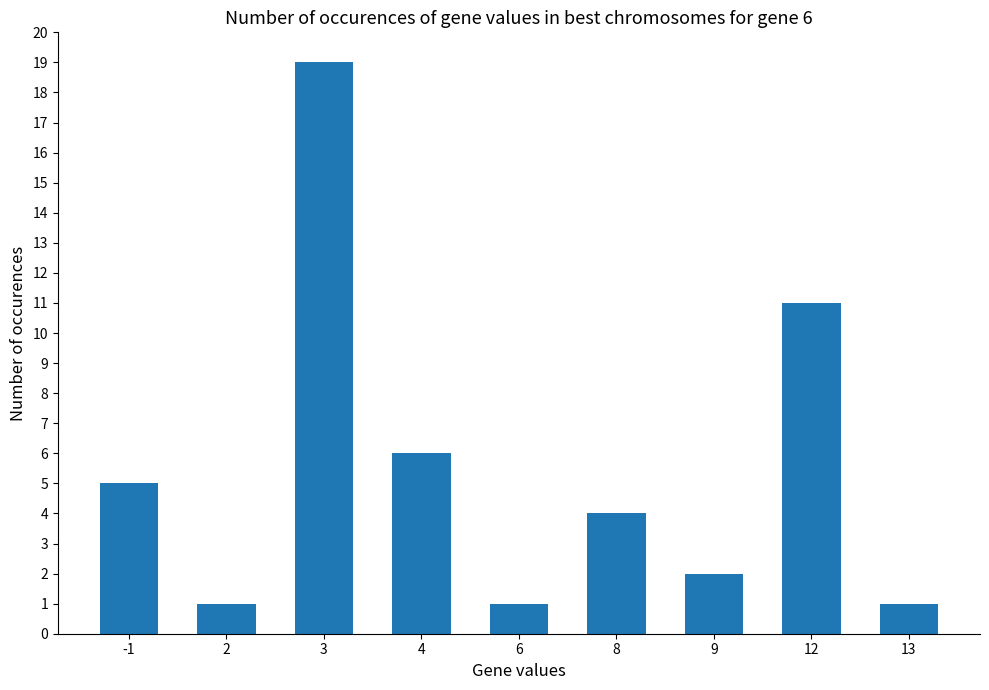

How many categories are shown in the chart?

9